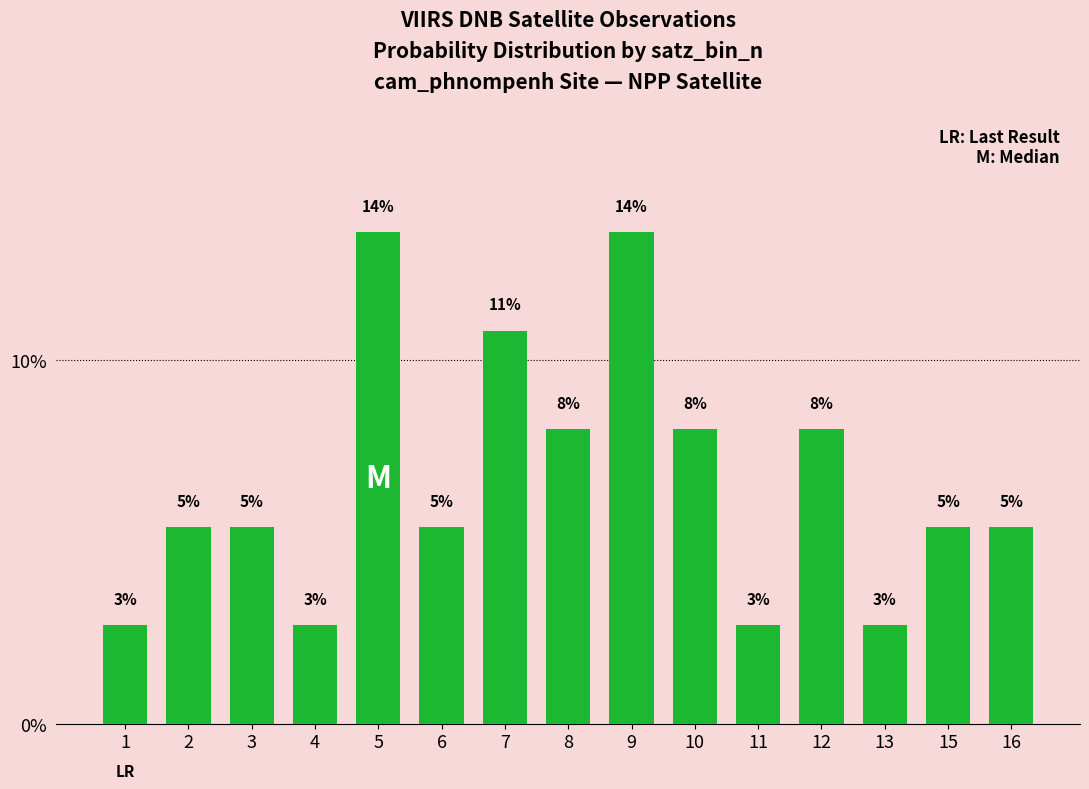

Rank the categories by value from highest to lowest.

5, 9, 7, 8, 10, 12, 2, 3, 6, 15, 16, 1, 4, 11, 13